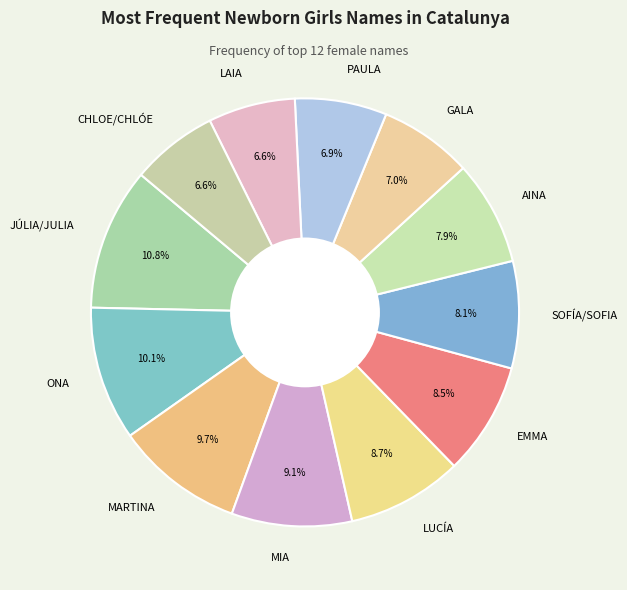

How many slices are in this pie chart?

12